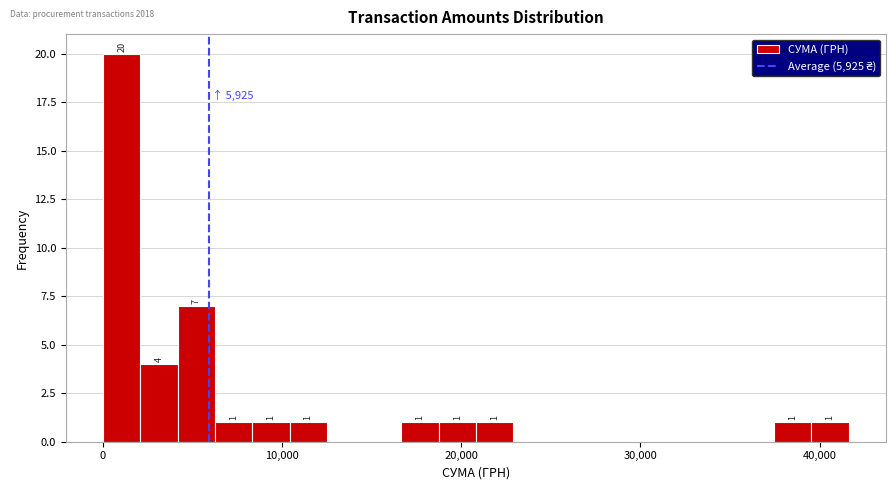

Read against the x-axis, roughly where is the centre of the tallest bar?

1000